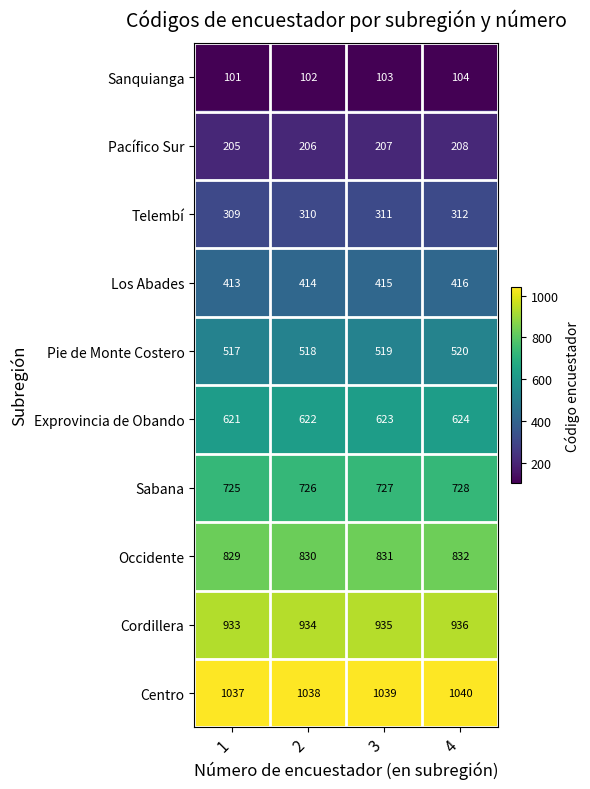

True or false: Centro has a value of 1040 at 4.

True